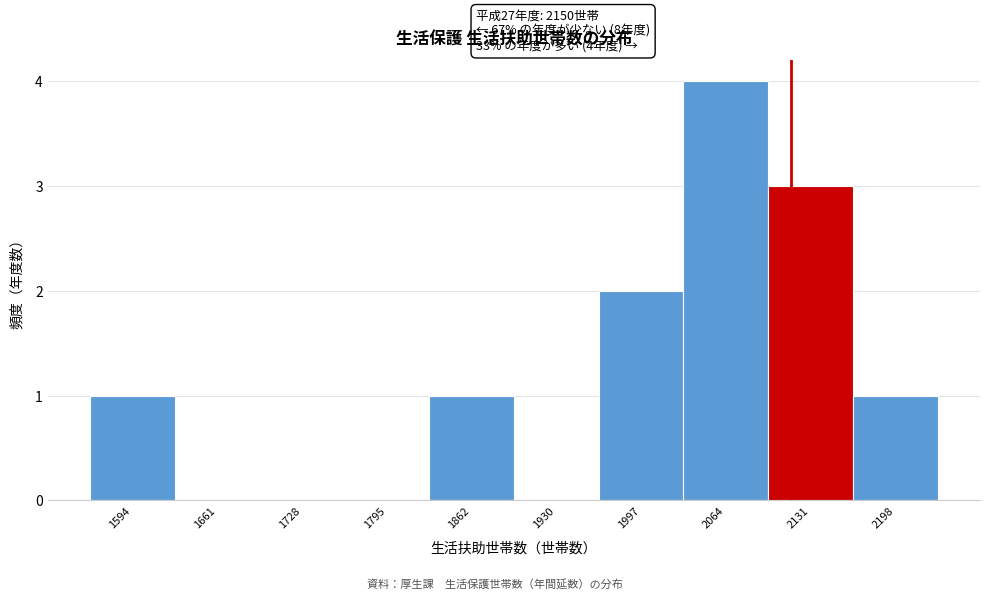

Reading left to right, what are all the values shown in this chart?

1594=1	1661=0	1728=0	1795=0	1862=1	1930=0	1997=2	2064=4	2131=3	2198=1